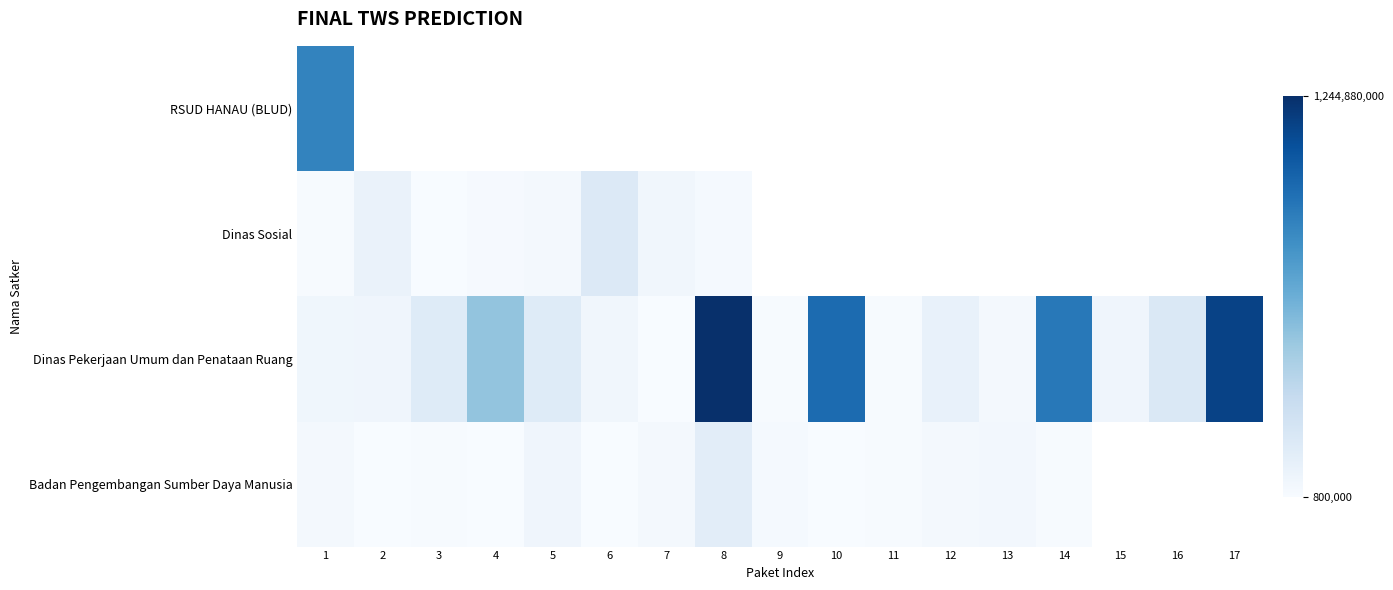

Which series has the largest total across all categories?

Dinas Pekerjaan Umum dan Penataan Ruang